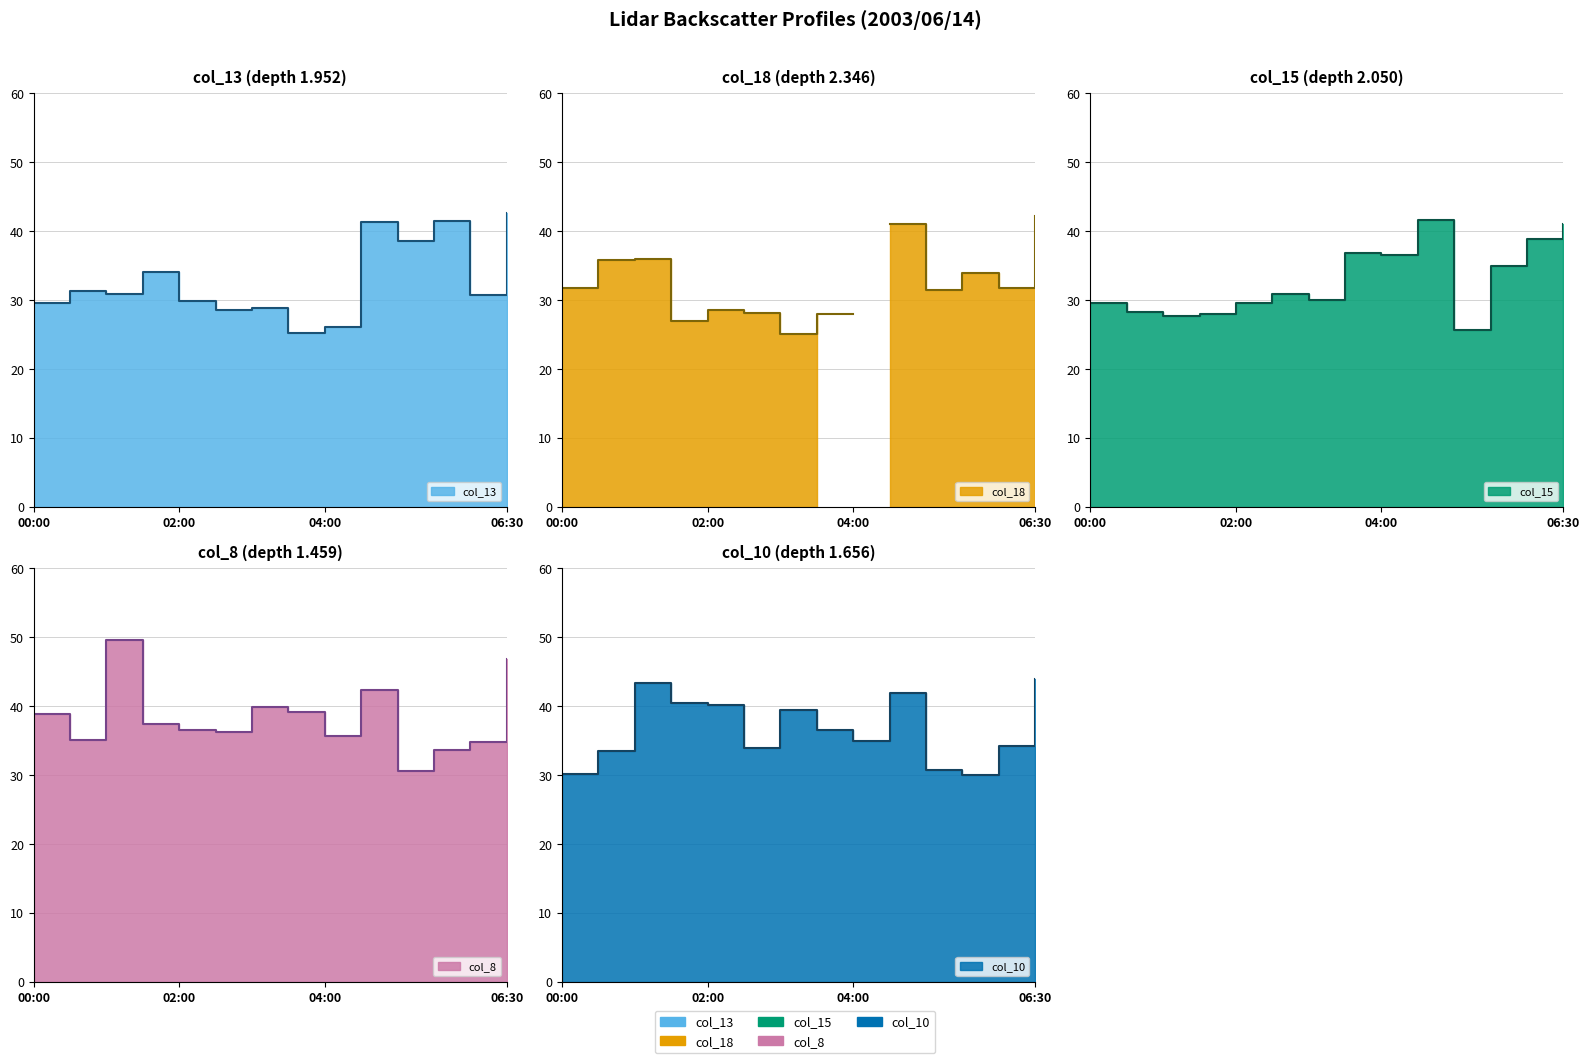

Between 2003/06/14 06:00 and 2003/06/14 01:00, which is larger?

2003/06/14 01:00